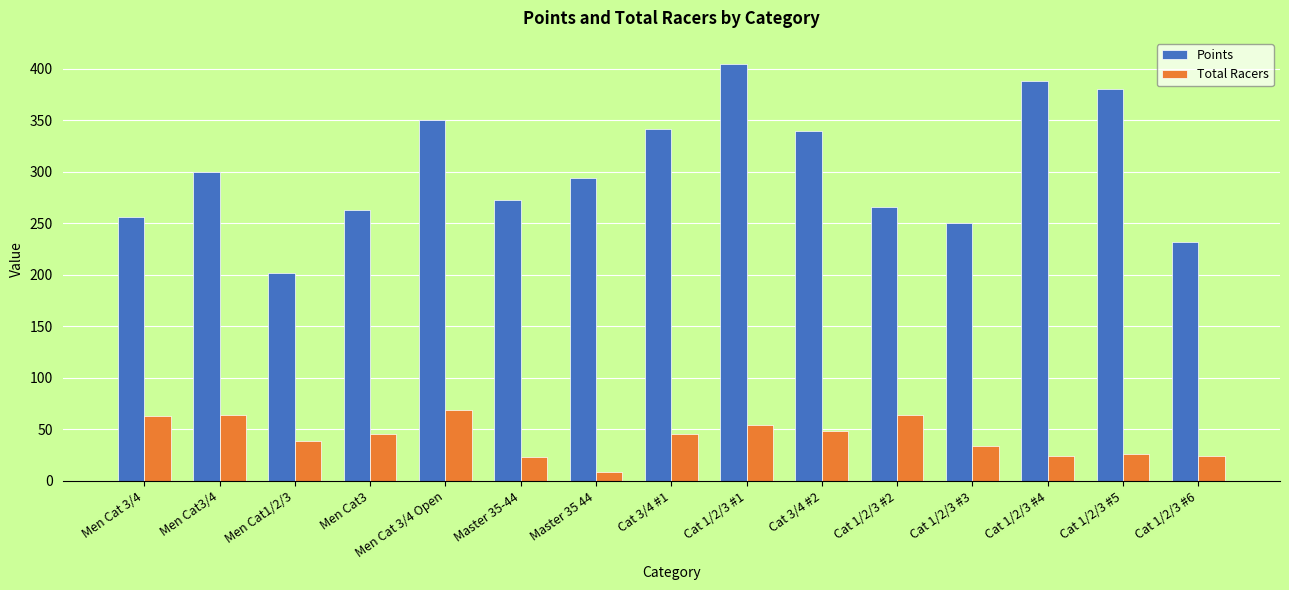

How many values in the Points series are below 294?

7